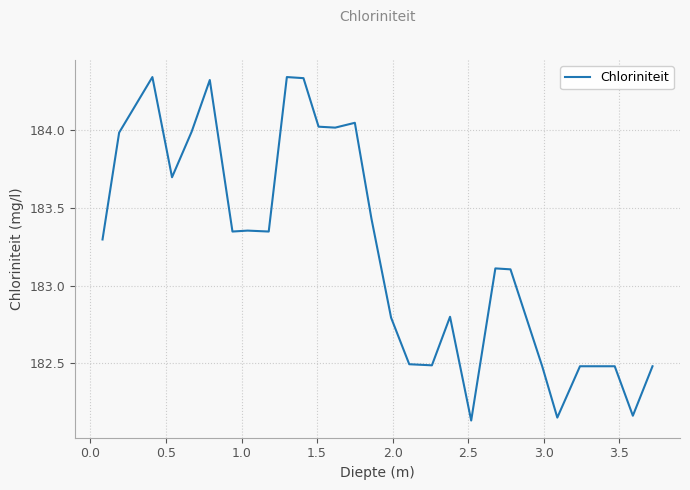

What is the difference between the maximum and minimum values?

2.2